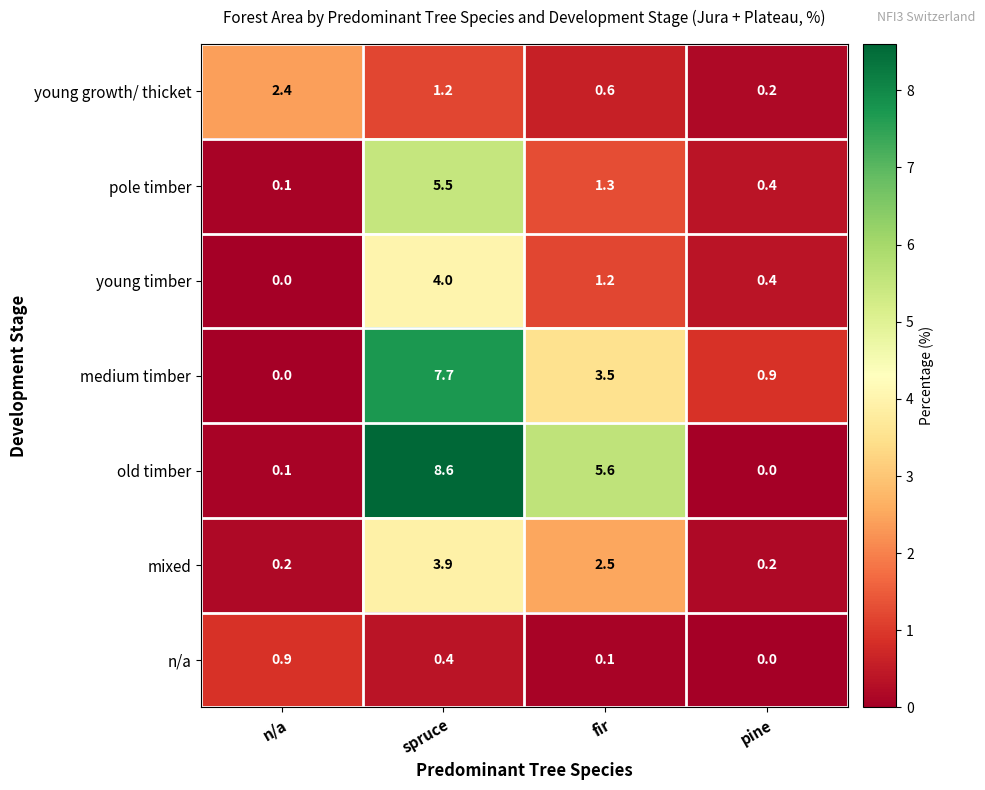

Count the number of data series in this chart.

7